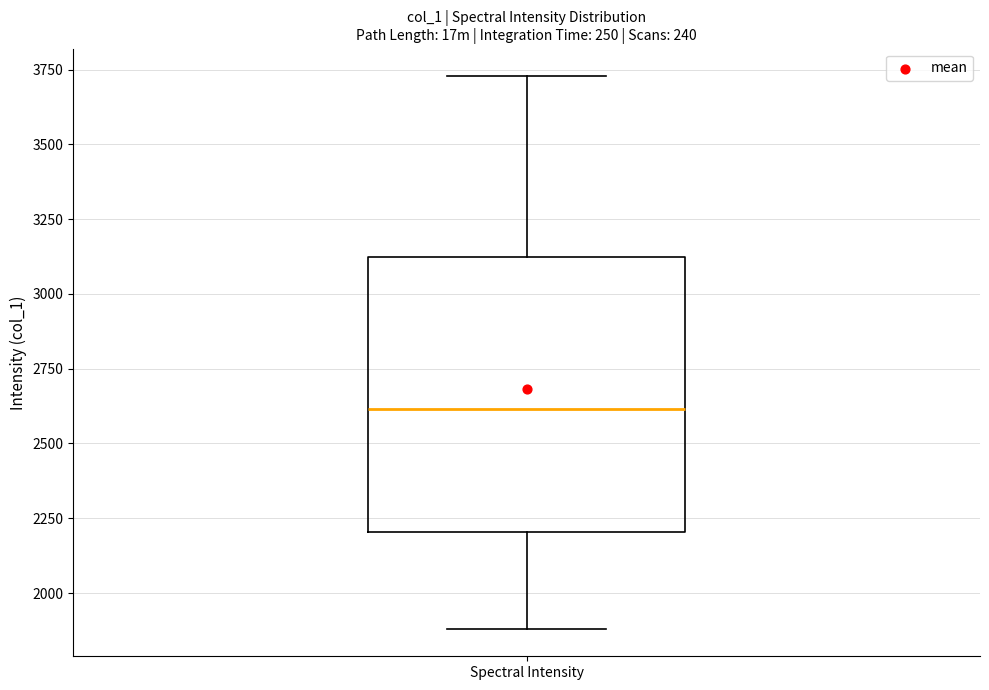

Read this box plot against the y-axis: the position of the median line, the range covered by the box, and the ends of both whiskers. The values are not printed on the chart, so give them approximately, as read against the axis.

median 2600, box 2200 to 3100, whiskers 1900 to 3750